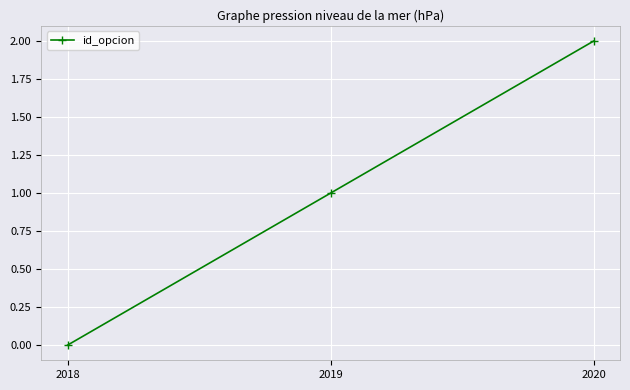

What is the difference between the values at 2019 and 2018?

1